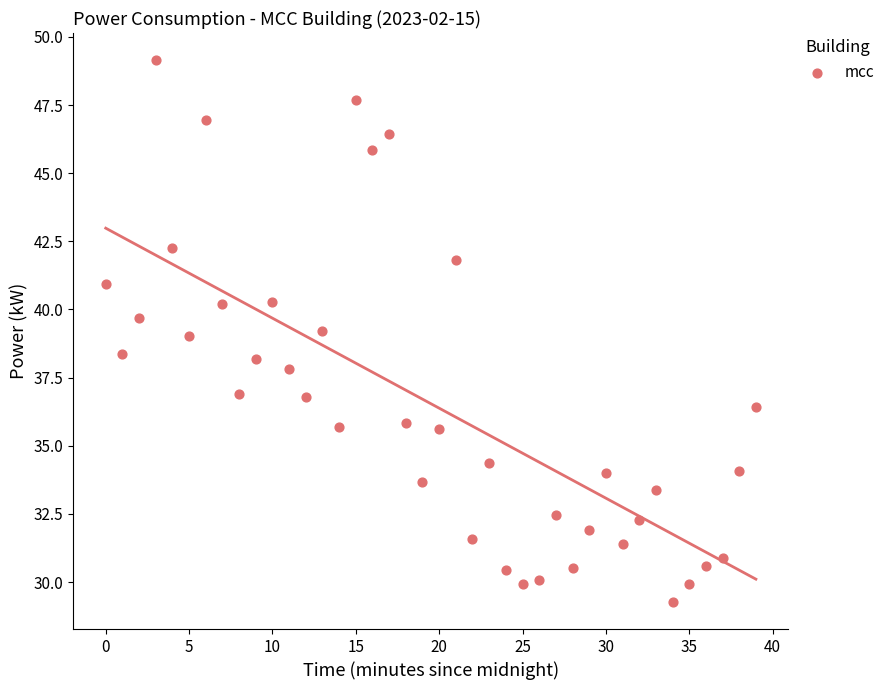

Count the number of points in this scatter plot.

40